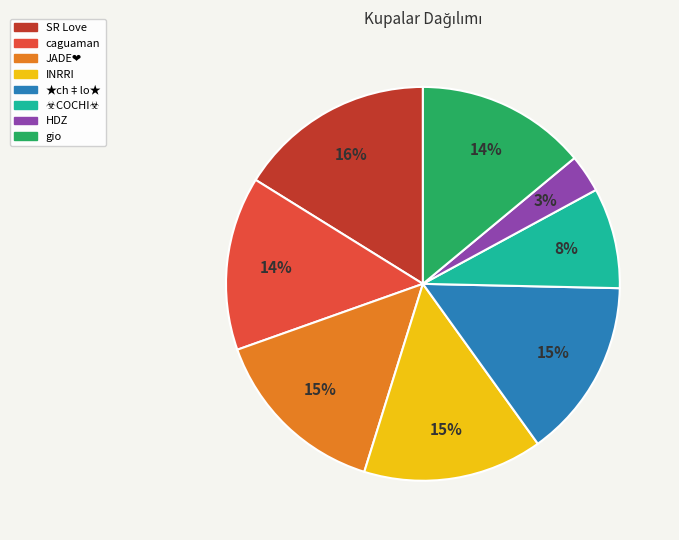

To the nearest percent, what portion does INRRI represent?

15%